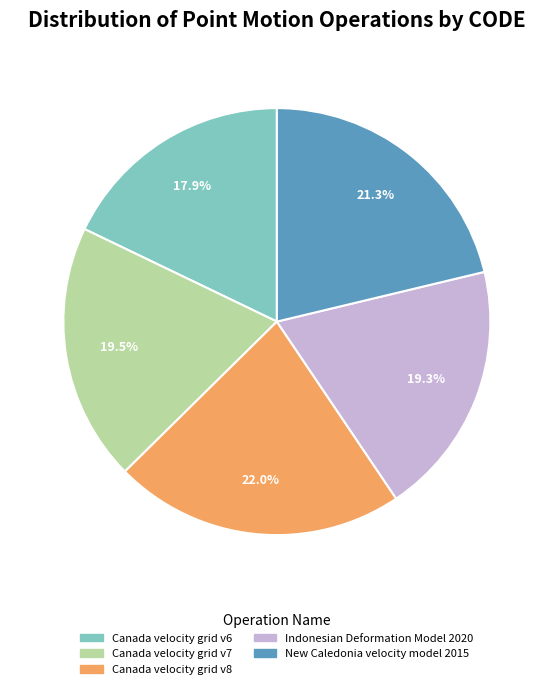

Does any single category account for the majority?

No